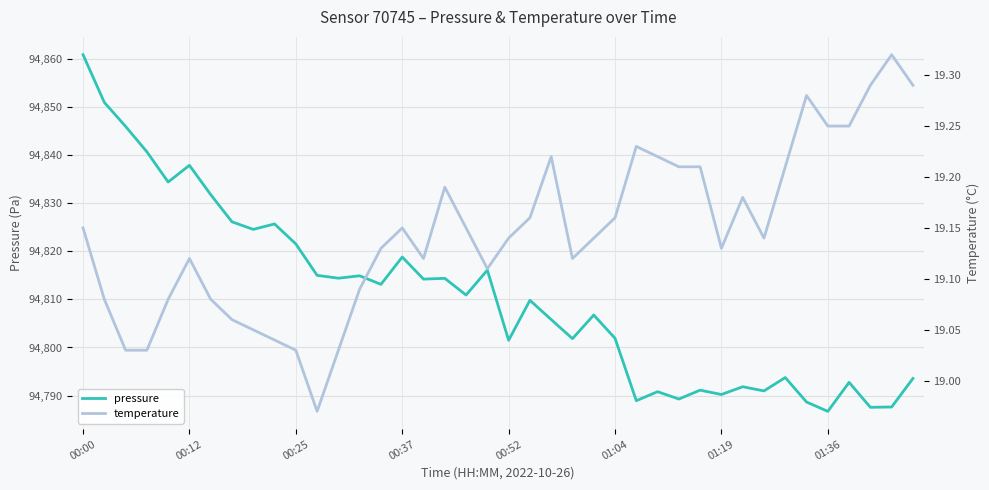

What is the lowest value of the pressure series?

94786.7